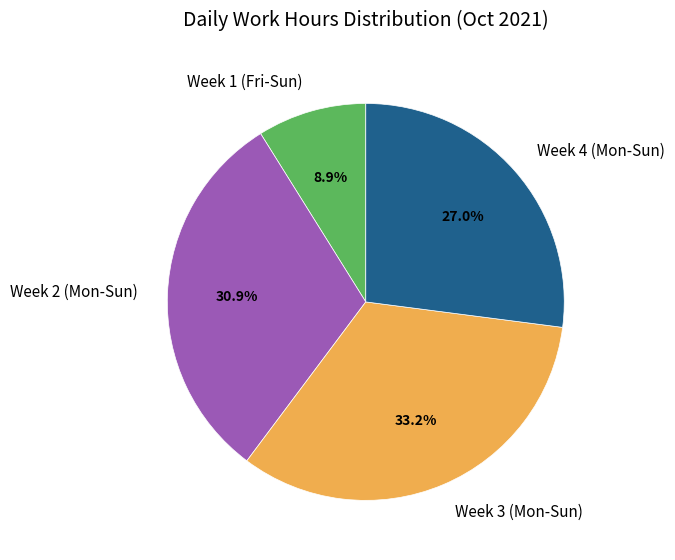

What is the total percentage of Week 1 (Fri-Sun) and Week 4 (Mon-Sun)?

35.9%